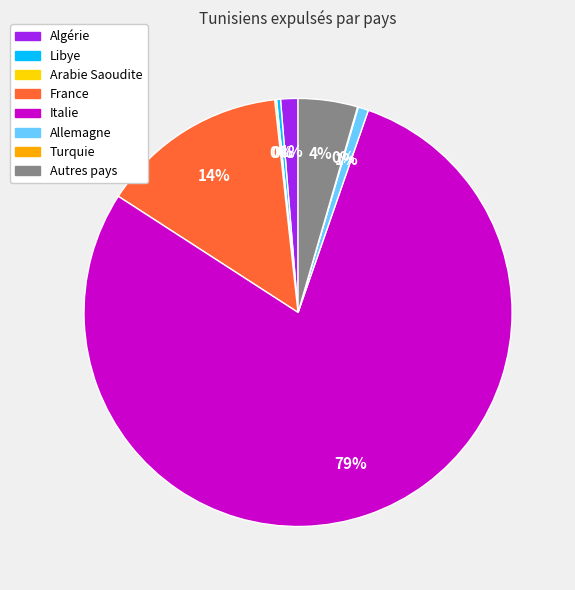

True or false: Italie accounts for 79% of the total.

True